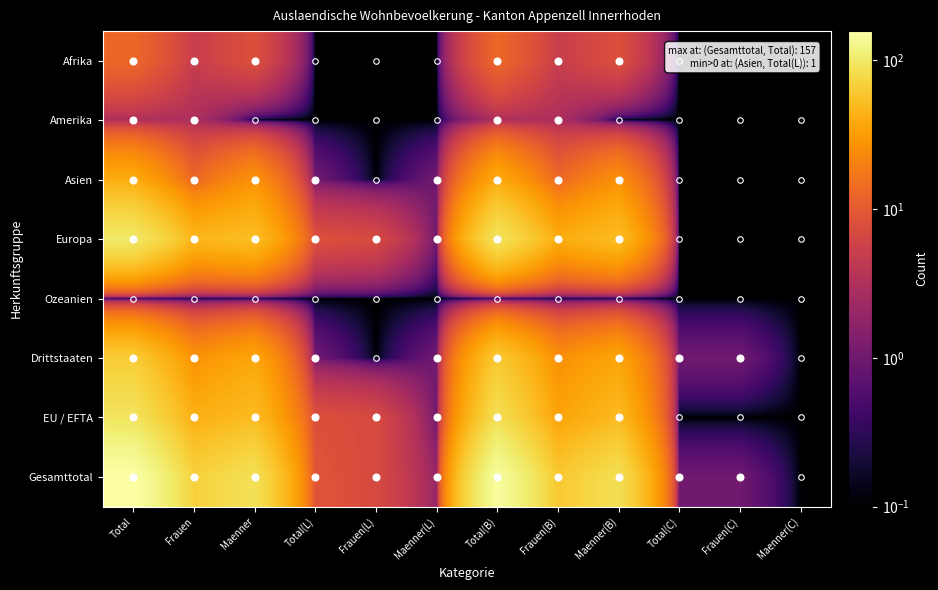

How many categories are shown in the chart?

12